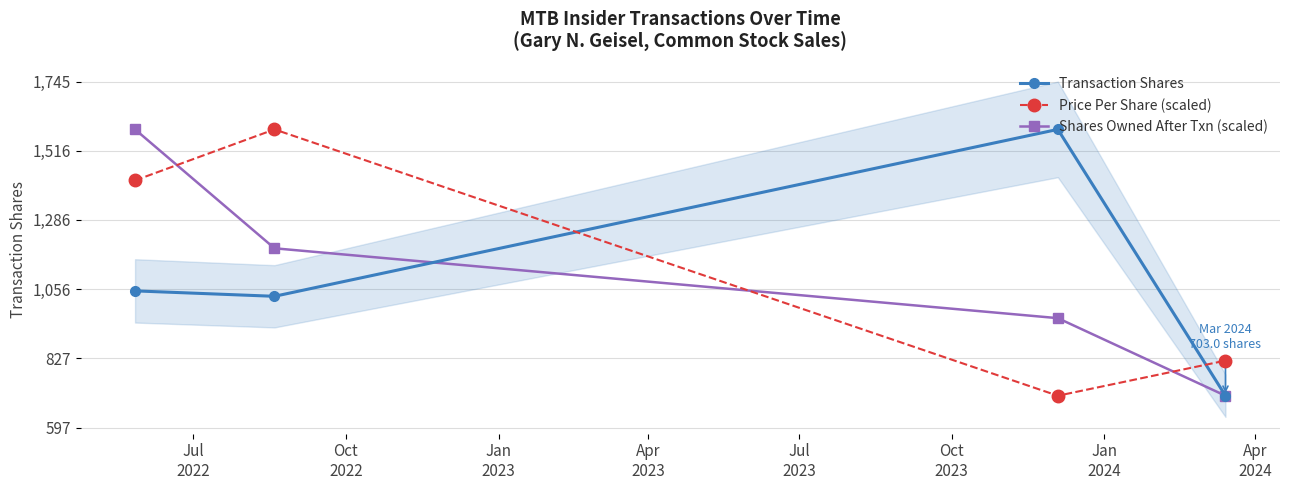

True or false: Shares Owned After Txn (scaled) has more than 1 interior local peaks.

False